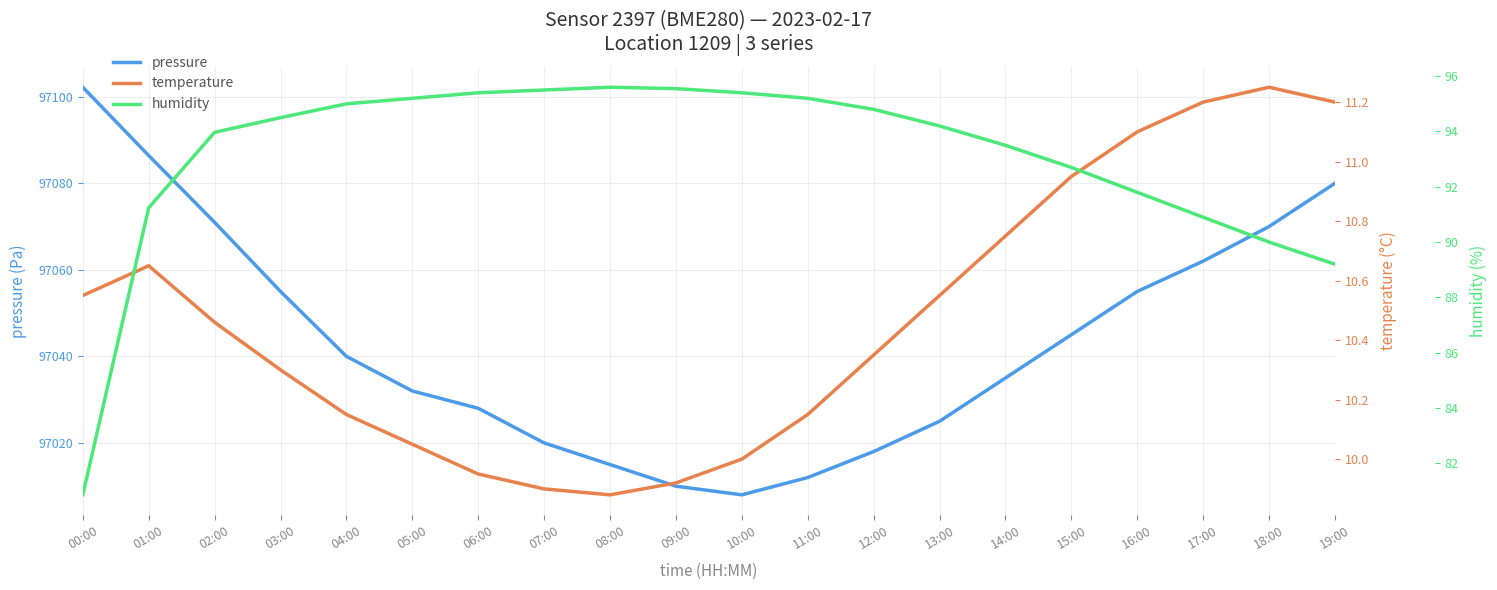

How many data points does each series have?

20